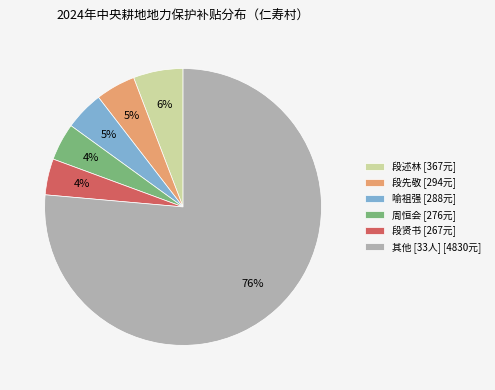

Is there any slice that represents more than half of the pie?

Yes